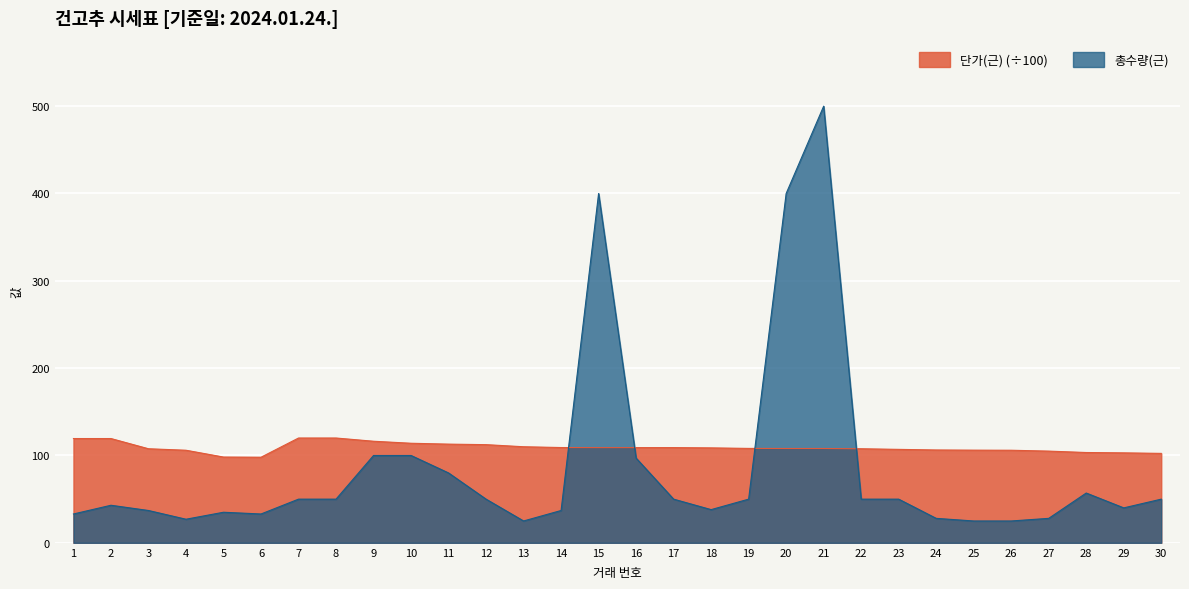

Between 14 and 28, which is larger?

14